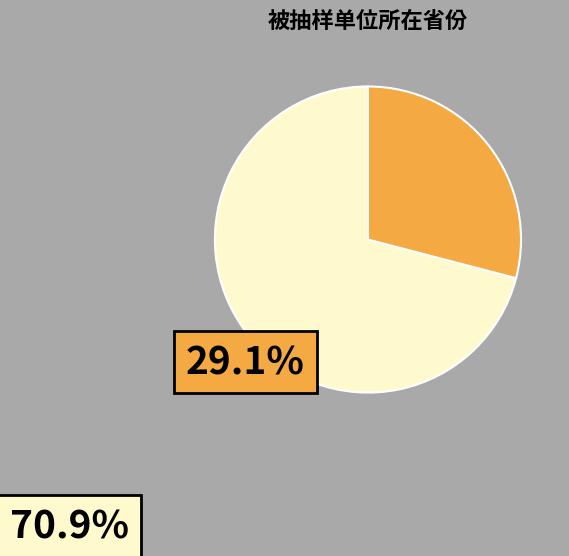

What is the majority slice?

海南